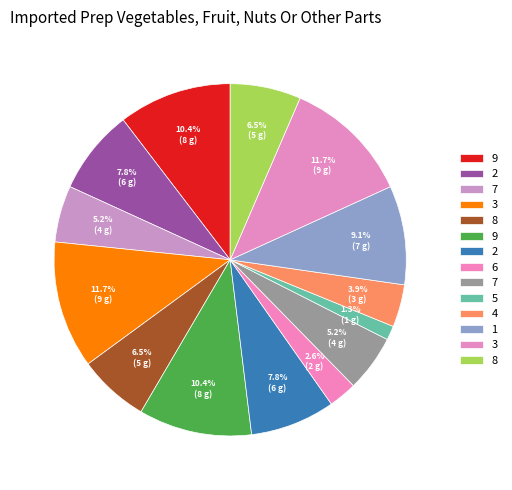

Which slice is the largest?

3